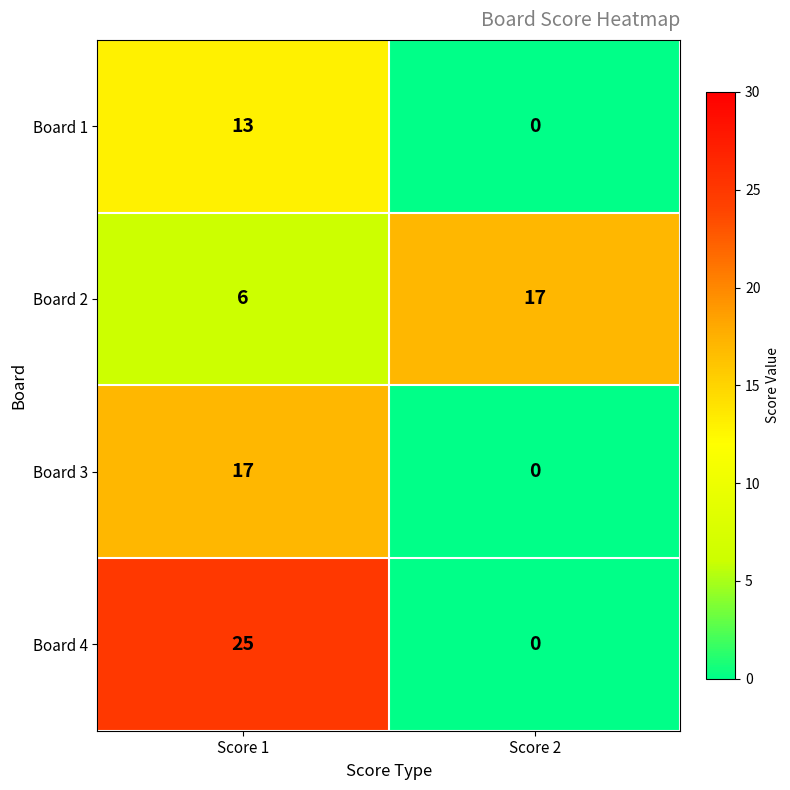

What is the spread (max minus min) of values at Score 1?

19